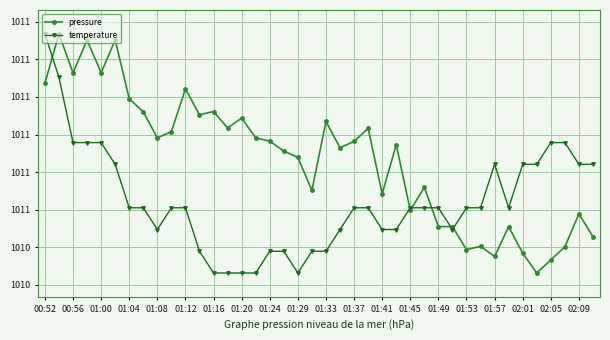

What are all the series names shown in the legend?

pressure, temperature